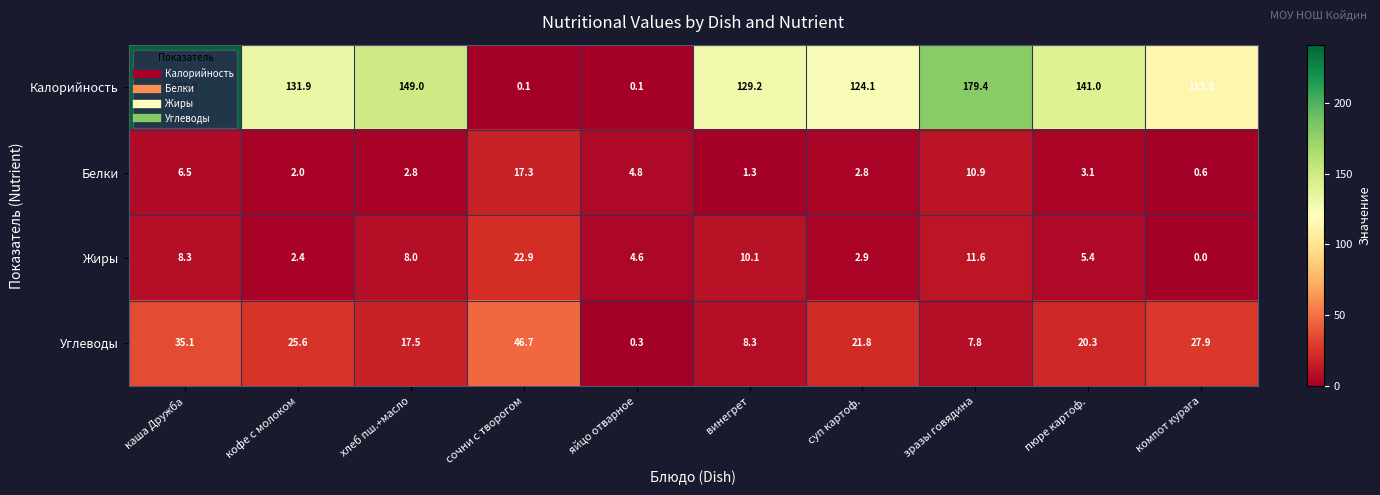

What is the average value of the Углеводы series?

21.1